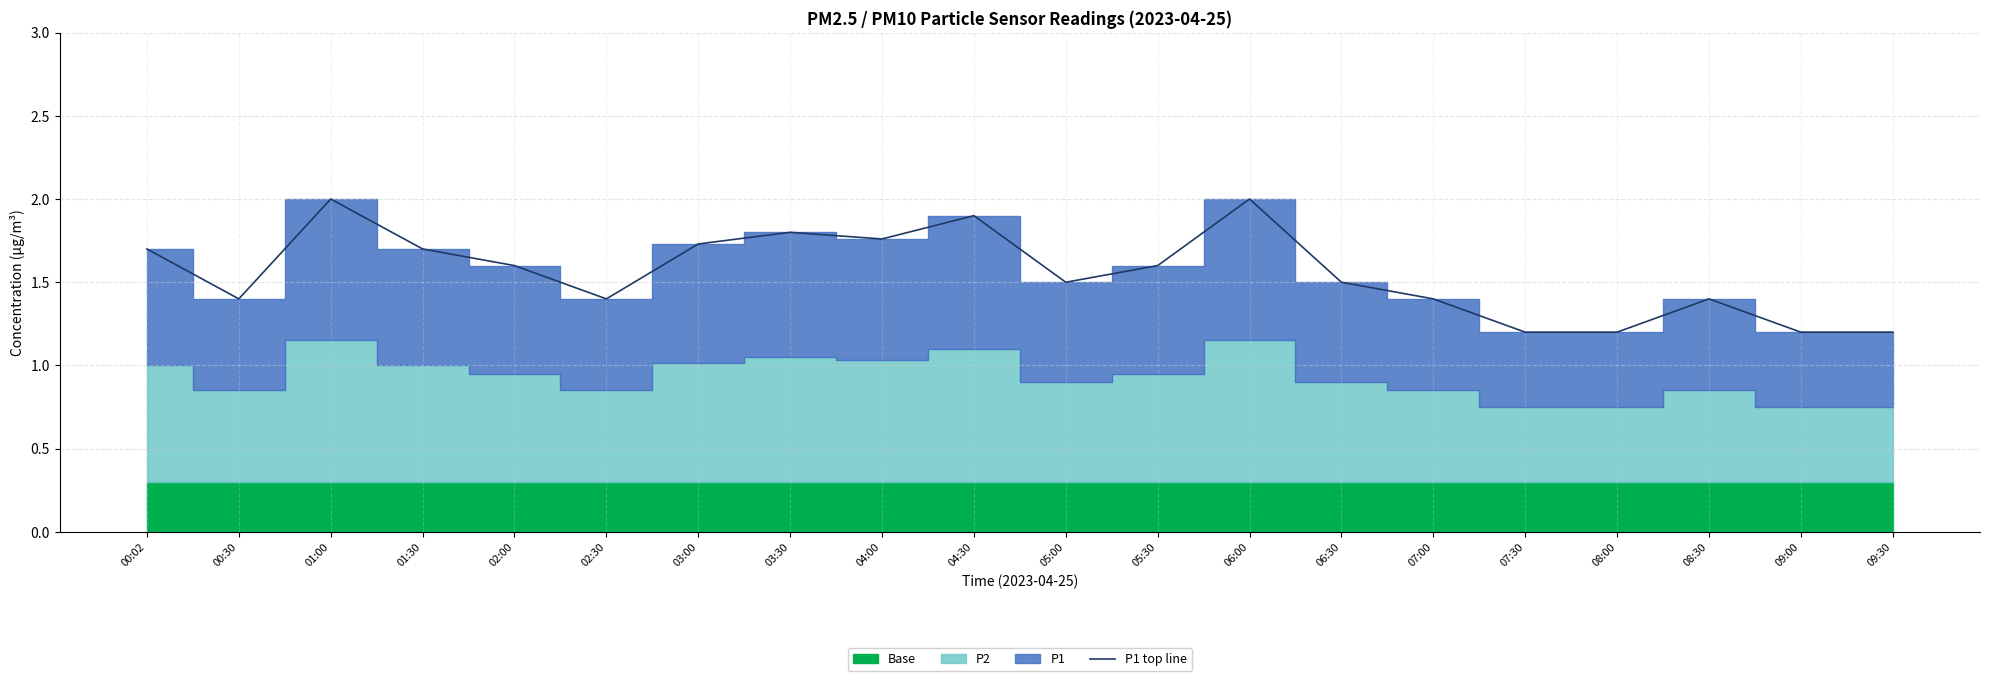

Rank the categories by value from highest to lowest.

01:00, 06:00, 04:30, 03:30, 04:00, 03:00, 00:02, 01:30, 02:00, 05:30, 05:00, 06:30, 00:30, 02:30, 07:00, 08:30, 07:30, 08:00, 09:00, 09:30